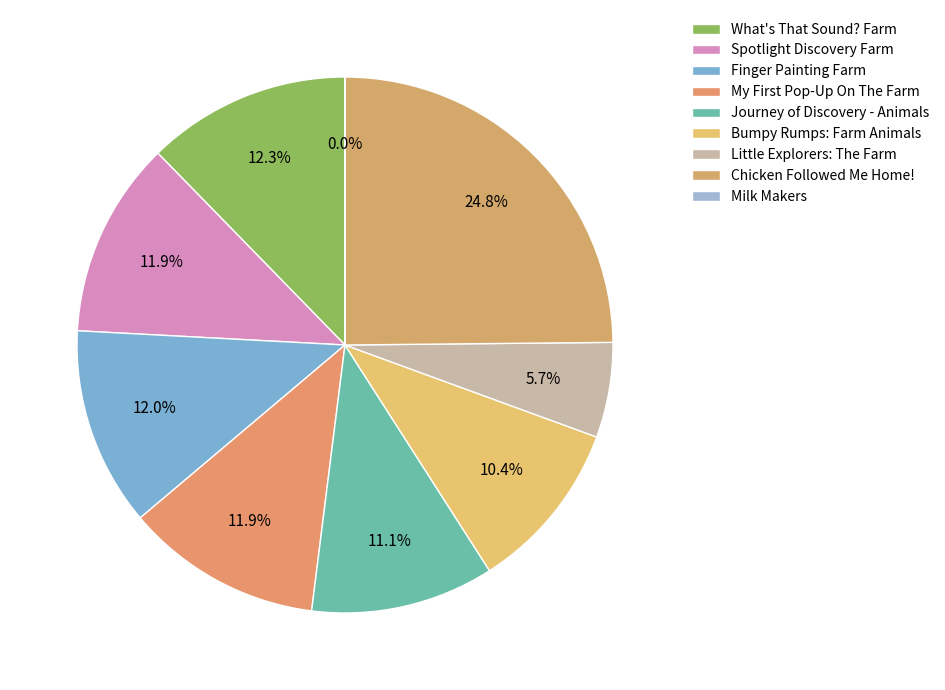

What is the ratio of the value at Chicken Followed Me Home! to the value at Bumpy Rumps: Farm Animals?

2.4